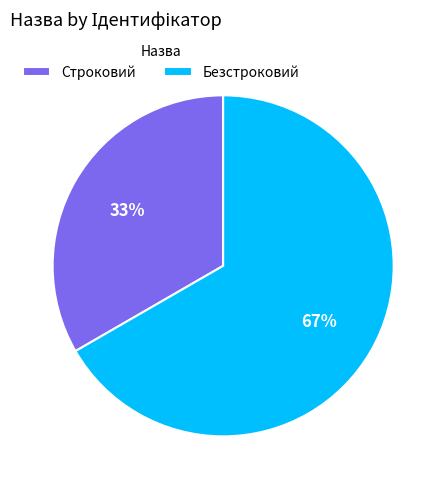

Does Строковий account for over 50% of the chart?

No